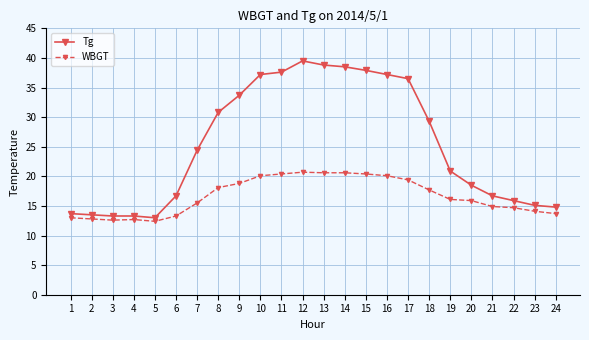

At 12, list the series in order from smallest to largest.

WBGT, Tg